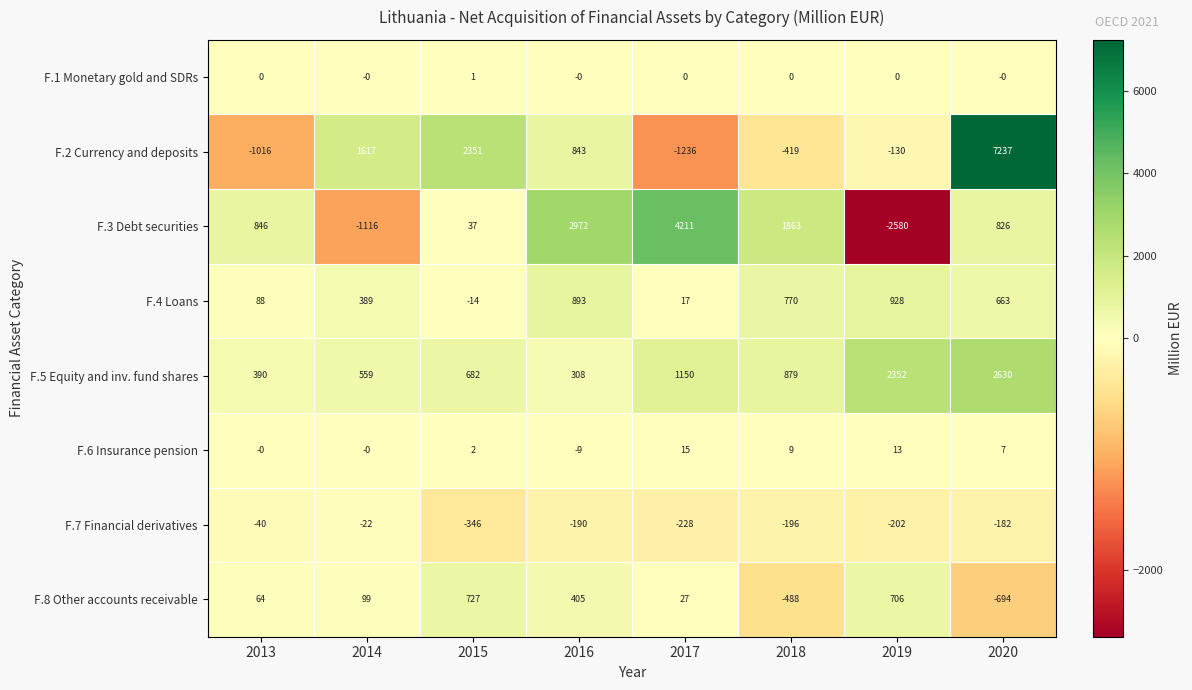

Rank the series at 2017 from highest to lowest value.

F.3 Debt securities, F.5 Equity and inv. fund shares, F.8 Other accounts receivable, F.4 Loans, F.6 Insurance pension, F.1 Monetary gold and SDRs, F.7 Financial derivatives, F.2 Currency and deposits